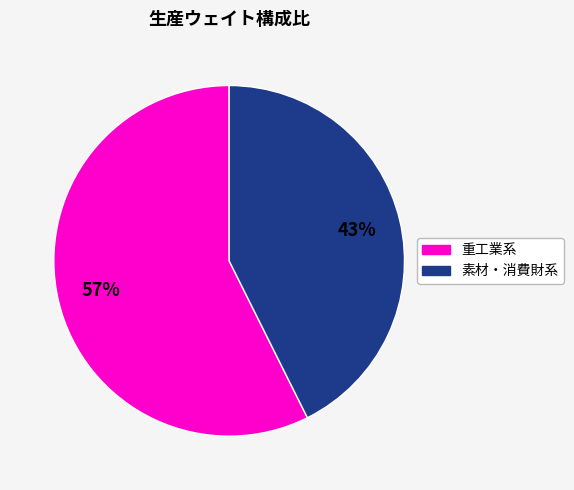

Does any single category account for the majority?

Yes